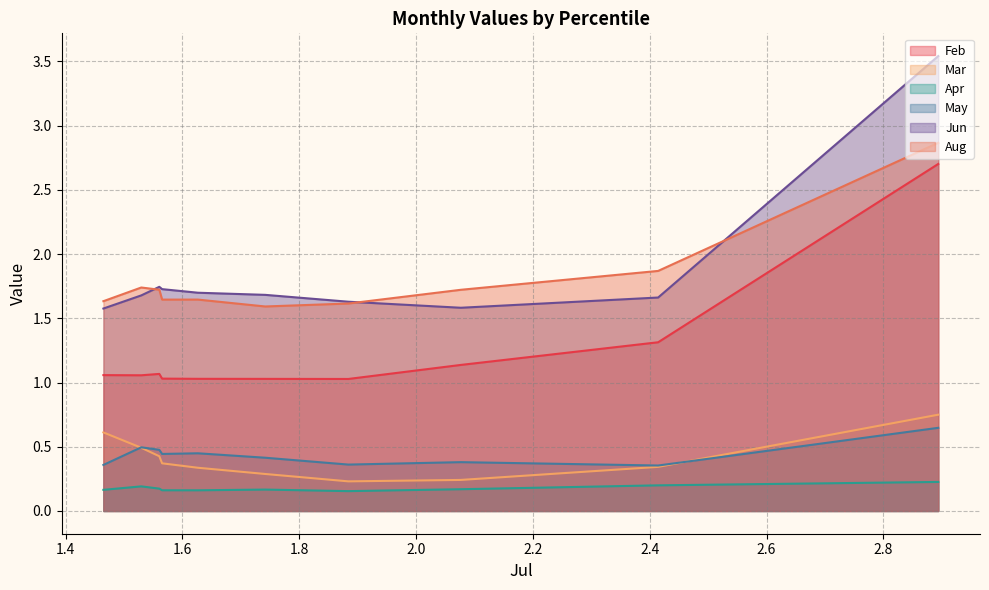

True or false: Jun and Mar intersect in this chart.

False